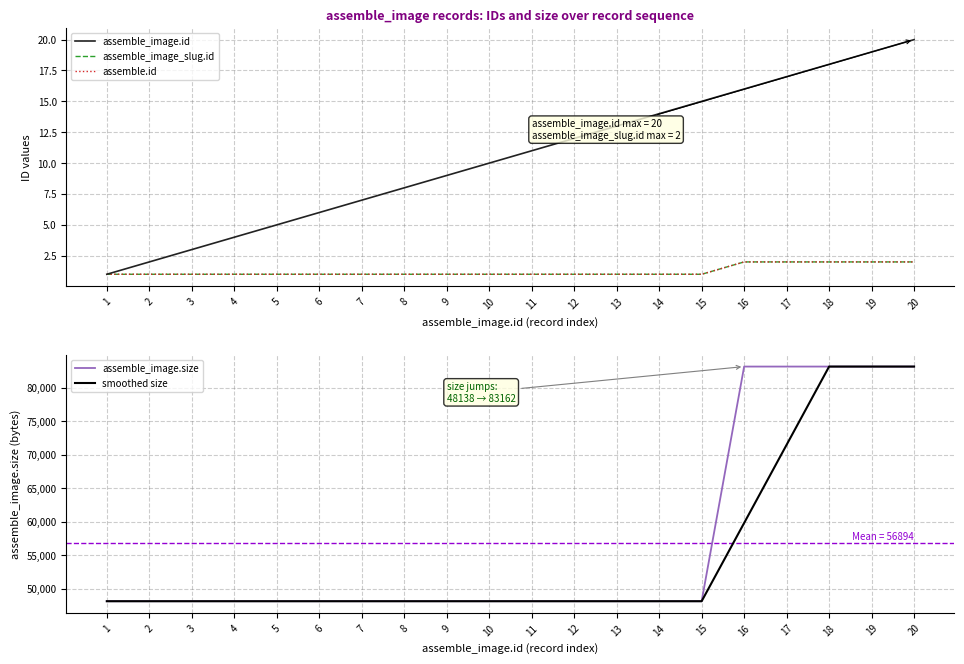

How many categories are shown in the chart?

20